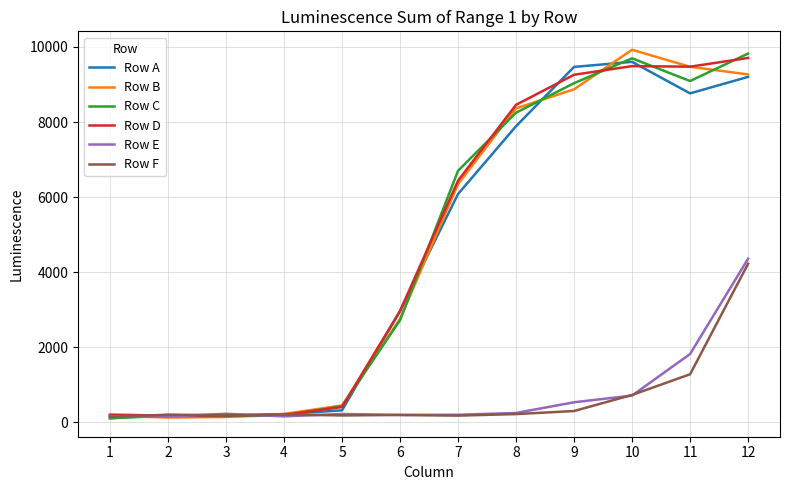

List the series in order of their peak value, lowest first.

Row F, Row E, Row A, Row D, Row C, Row B